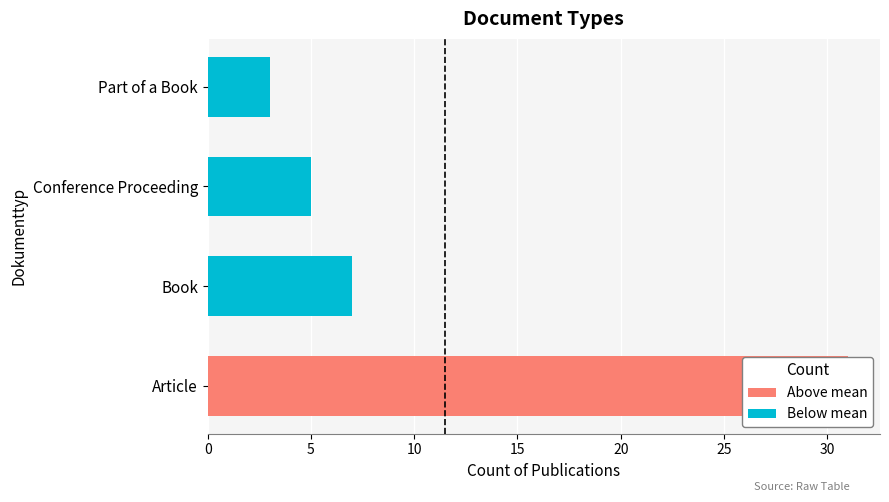

How many values exceed 7?

1